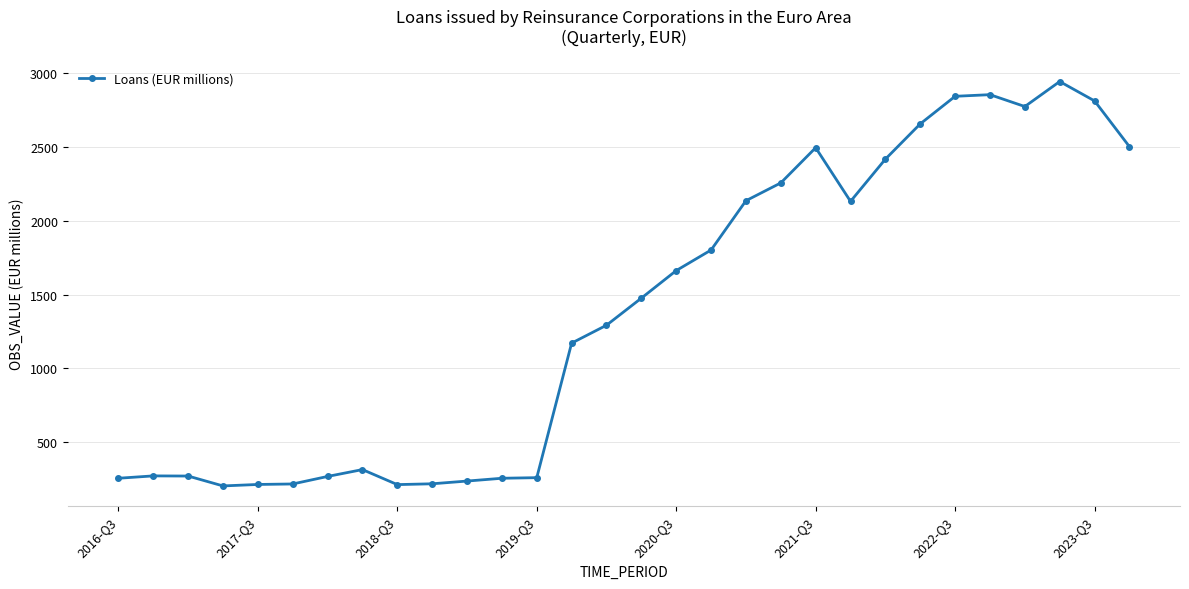

What is the value of the 19th point from the left?

2135.7